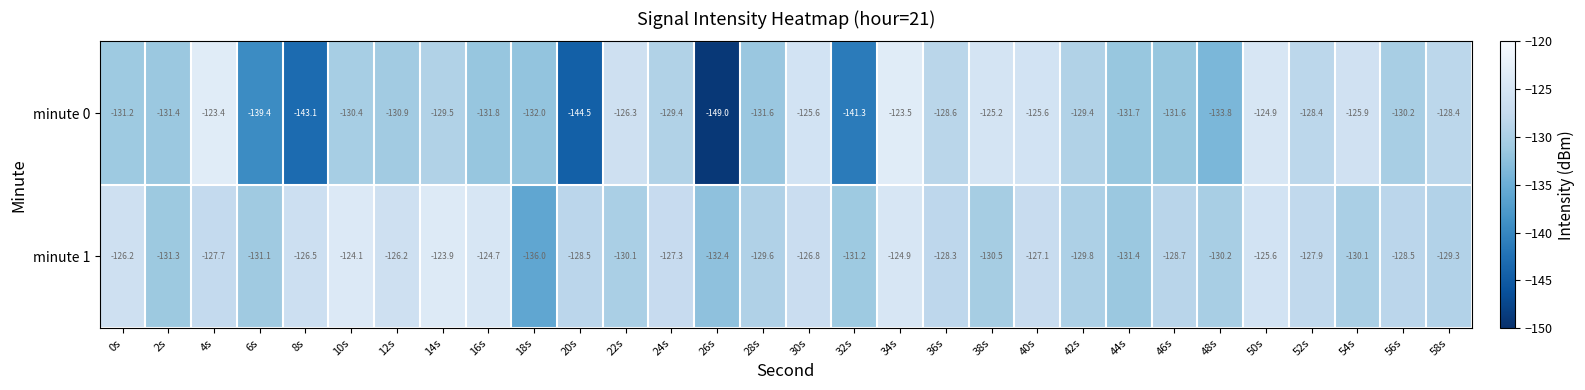

At which category is the sum across all series the highest?

34s